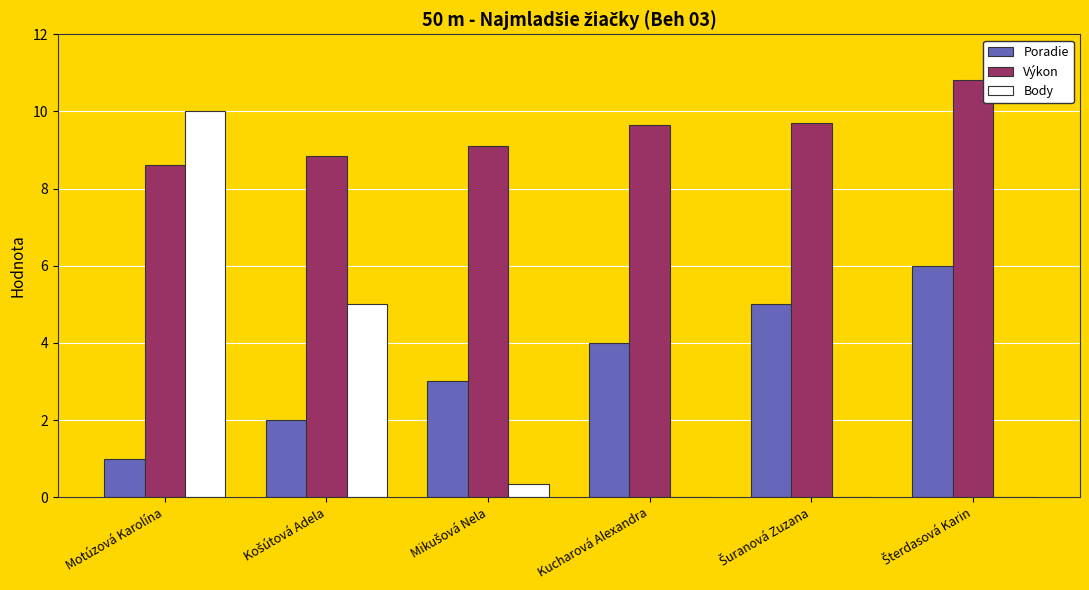

What is the maximum value shown in the chart?

10.8